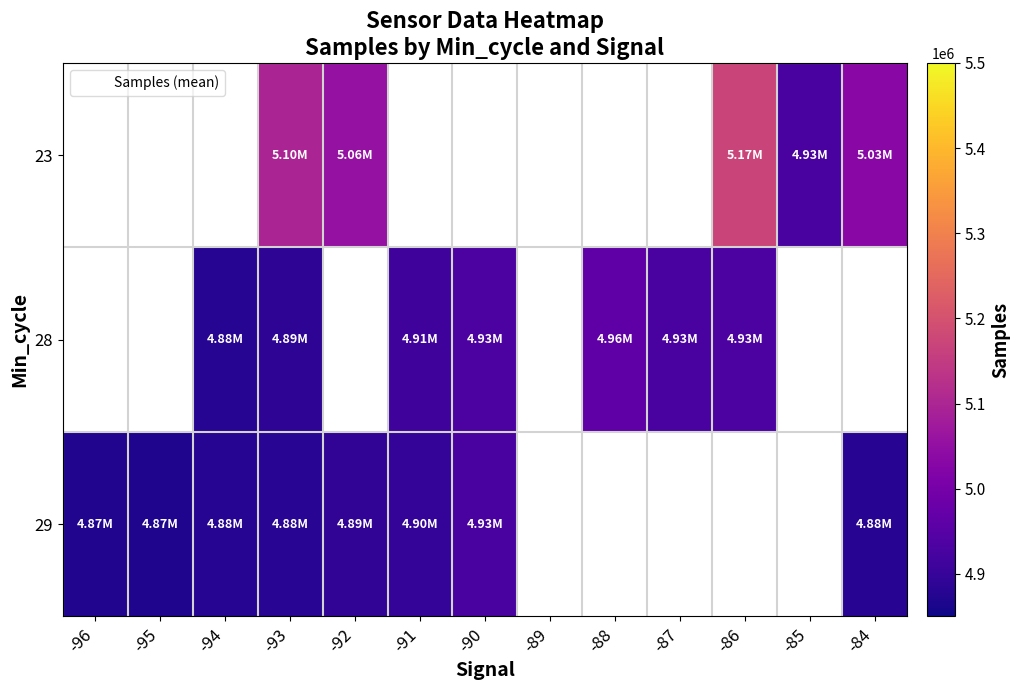

At which category is the sum across all series the highest?

-93